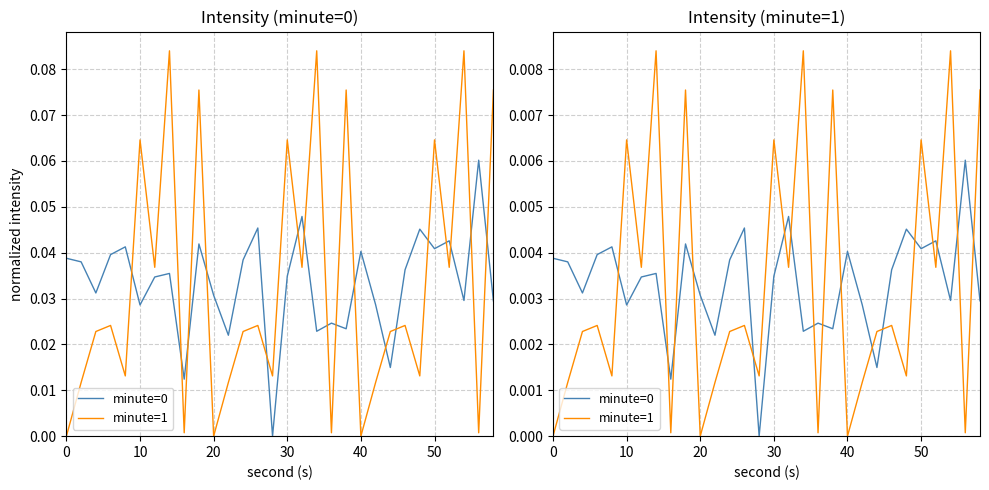

Count the minute=0 values in the range 0 to 1.

30